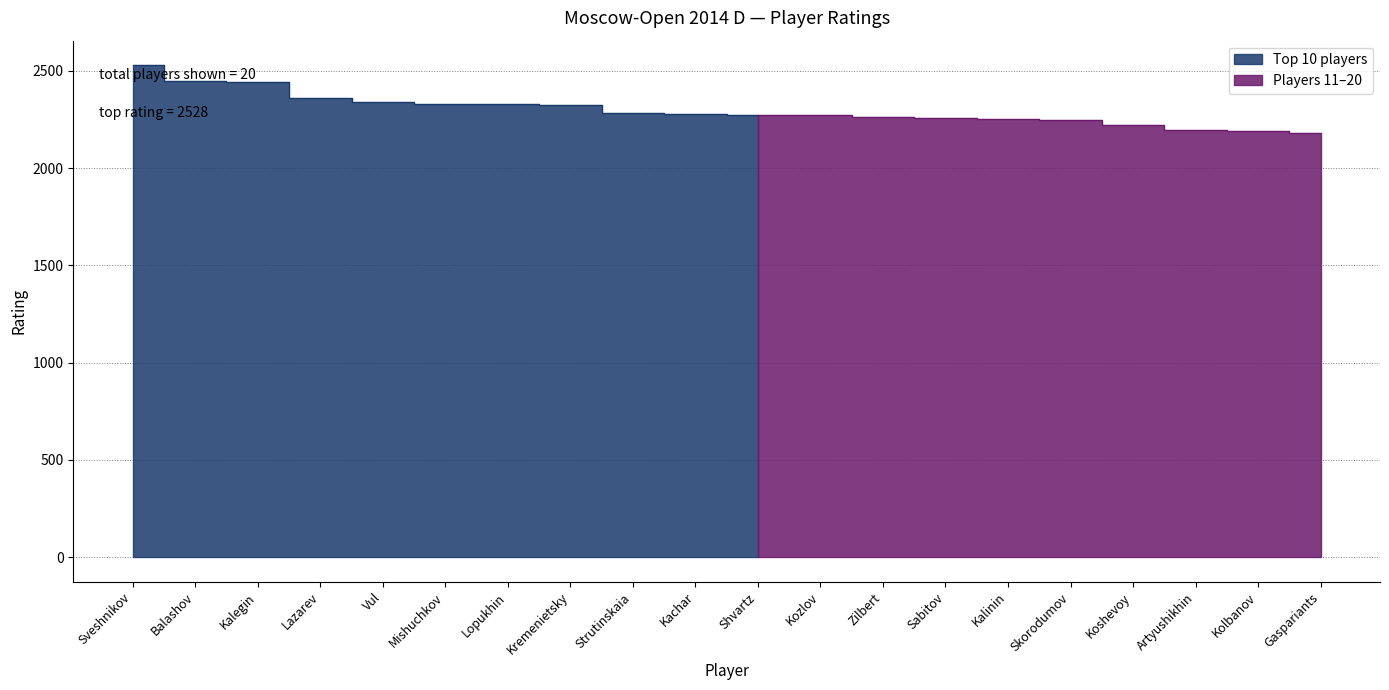

Read the value at Kozlov, to the nearest 50.

2250